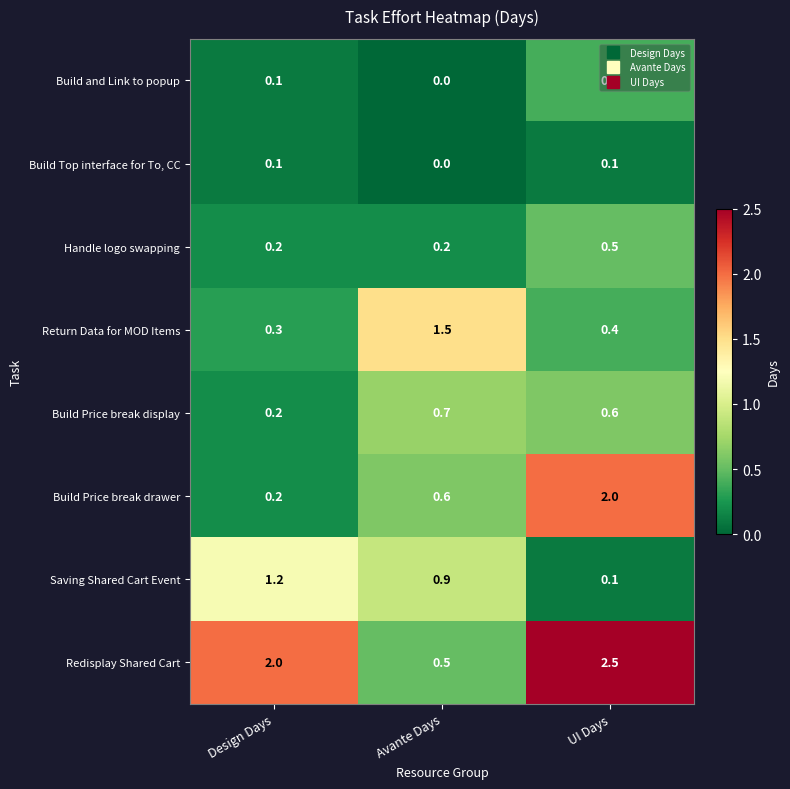

At how many categories does at least one series exceed 1?

3